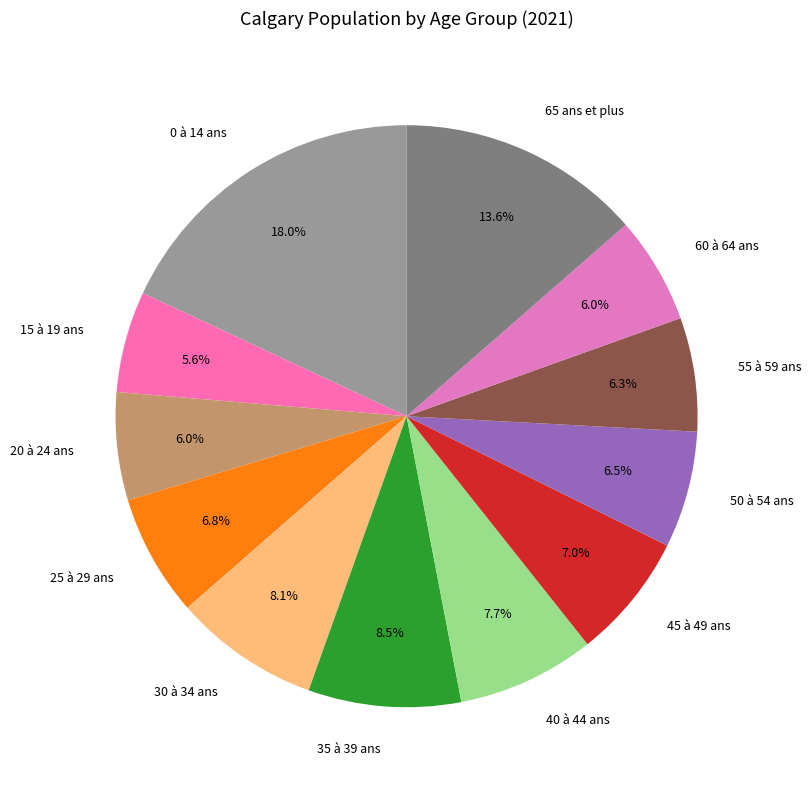

What percentage is the 60 à 64 ans slice, to the nearest percent?

6%